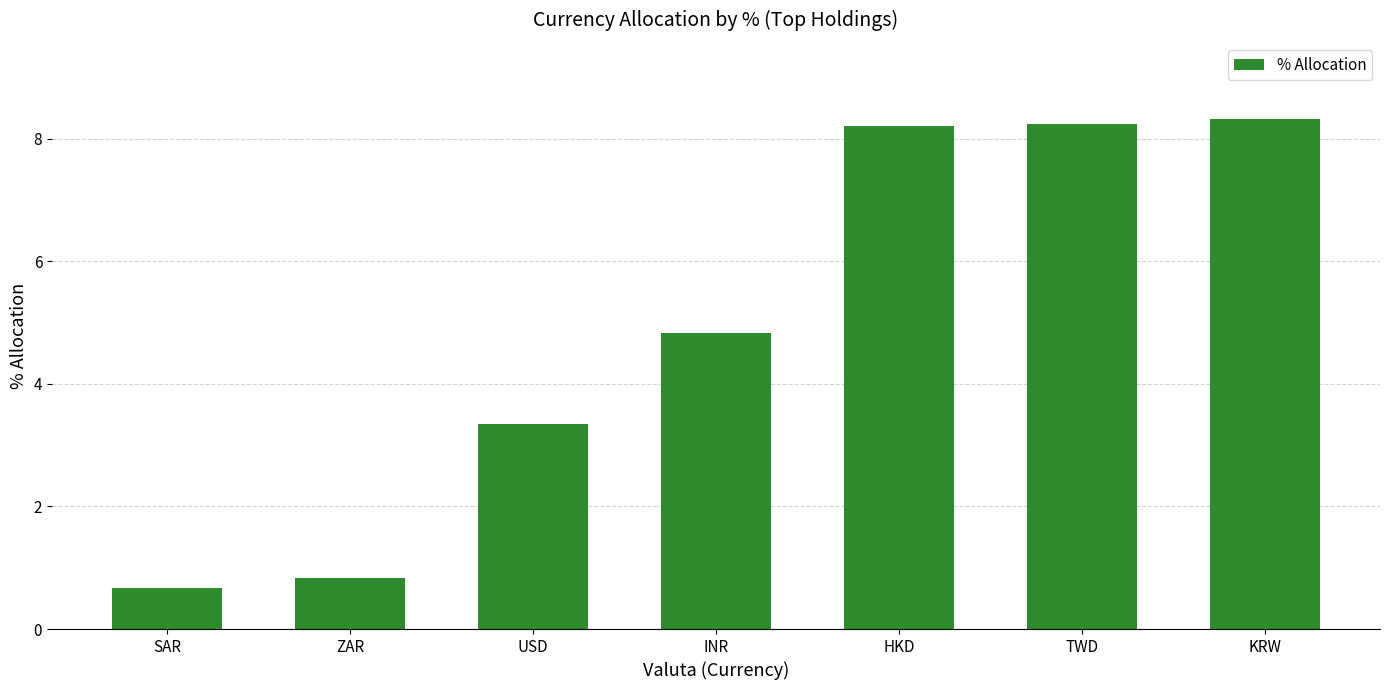

What is the average value?

4.9